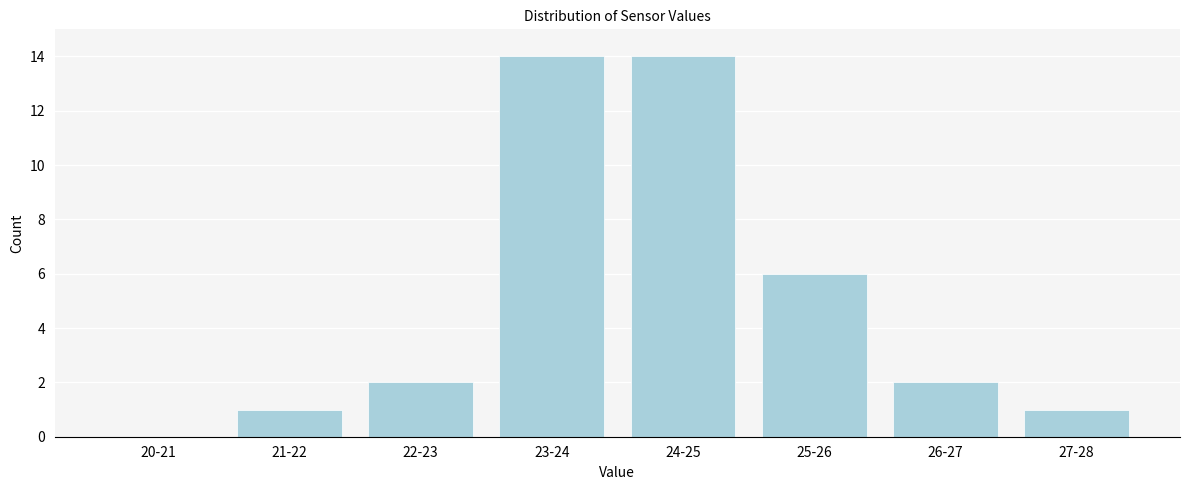

Reading left to right, list all the values displayed in this chart.

20-21=0	21-22=1	22-23=2	23-24=14	24-25=14	25-26=6	26-27=2	27-28=1